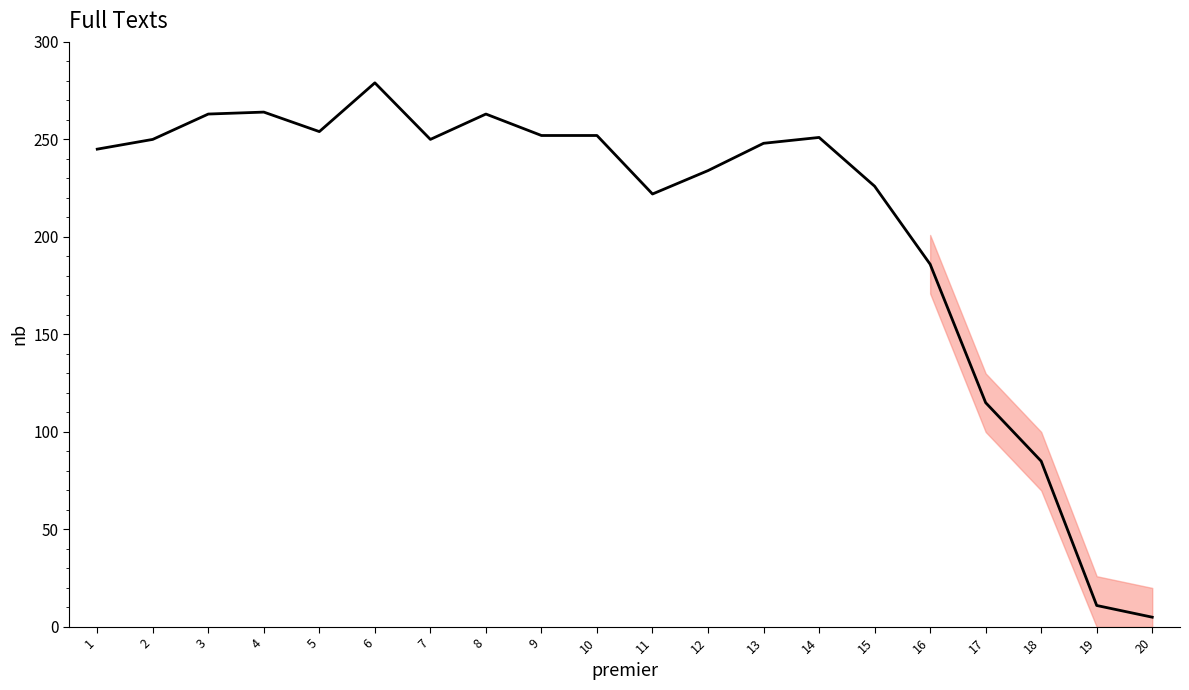

Is it true that the value at 6 is 58?

False